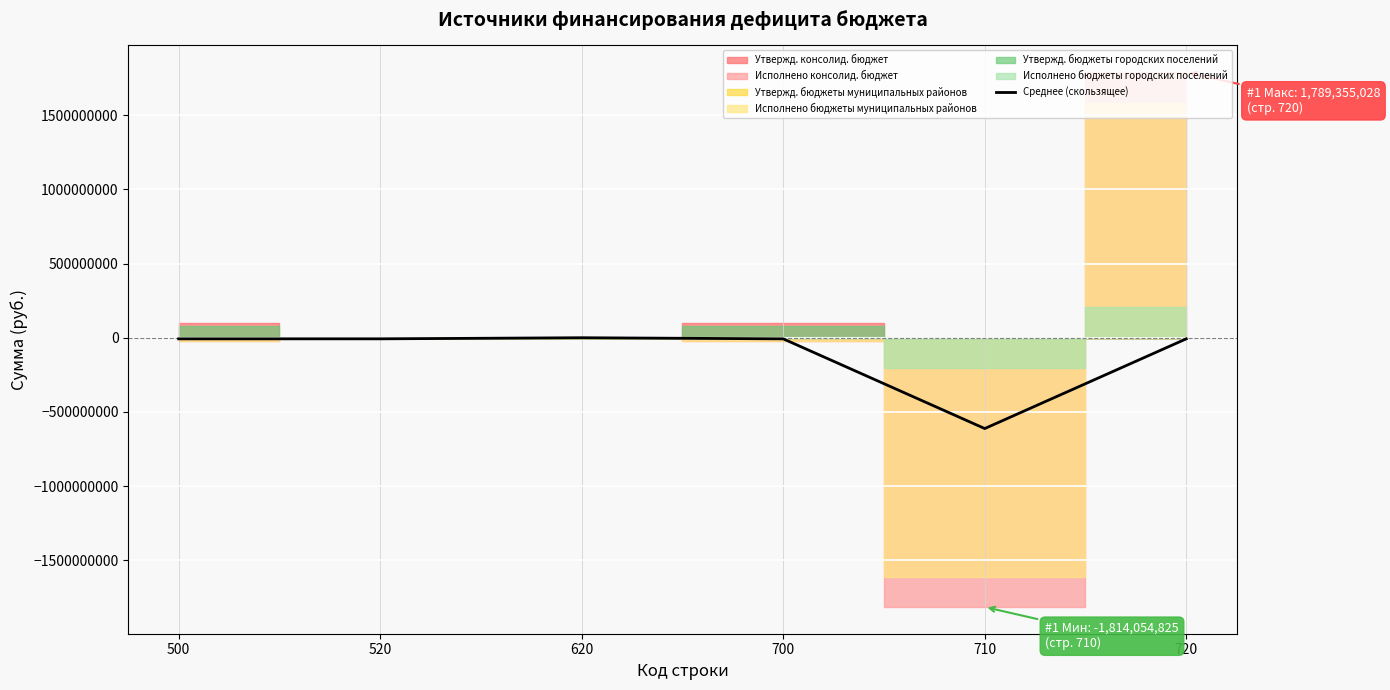

What is the minimum value for Среднее (скользящее)?

-611850867.5